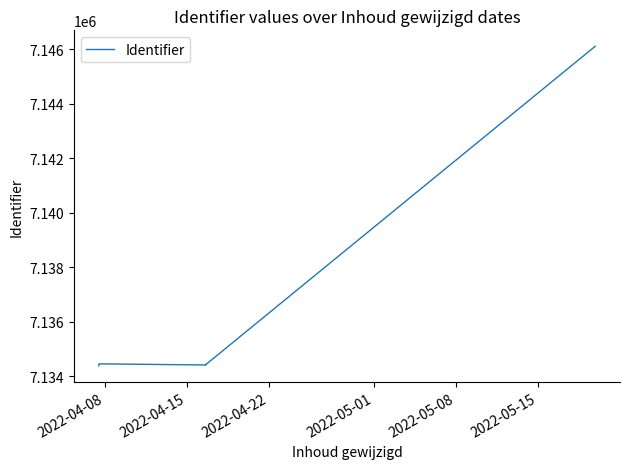

What is the smallest value displayed?

7134389